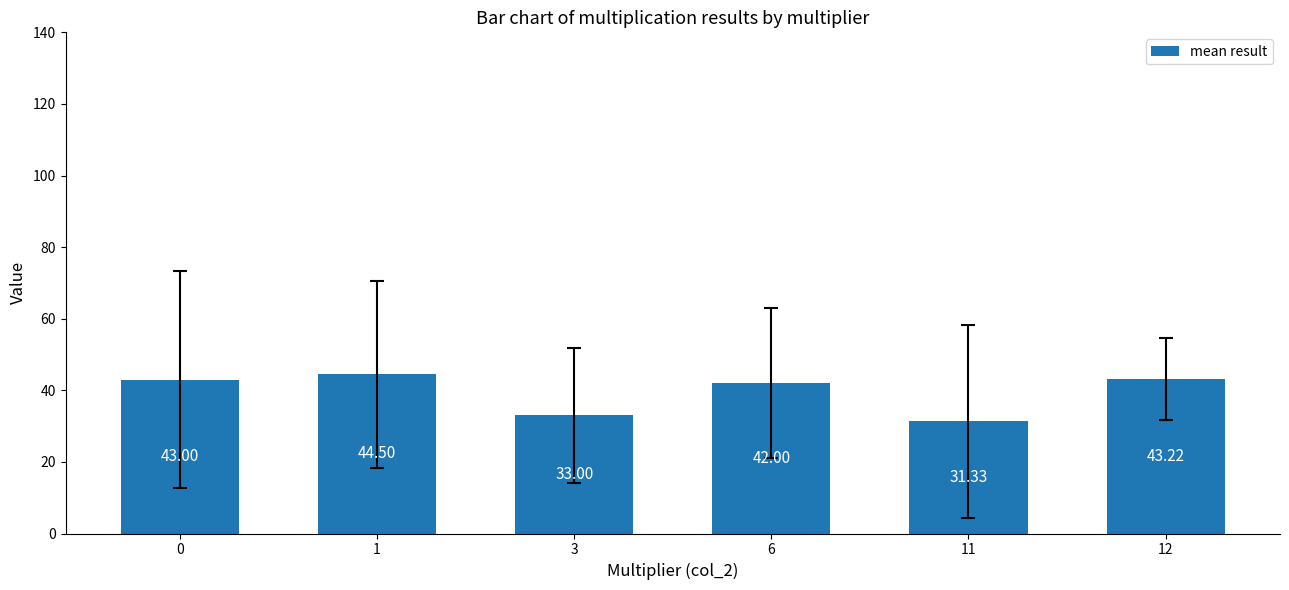

What is the greatest value displayed?

44.5